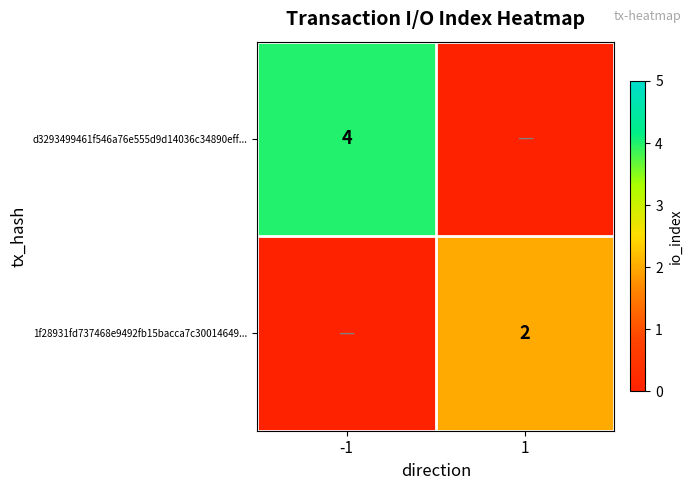

The 1f28931fd737468e9492fb15bacca7c30014649... series shows 2 at 1. True or false?

True